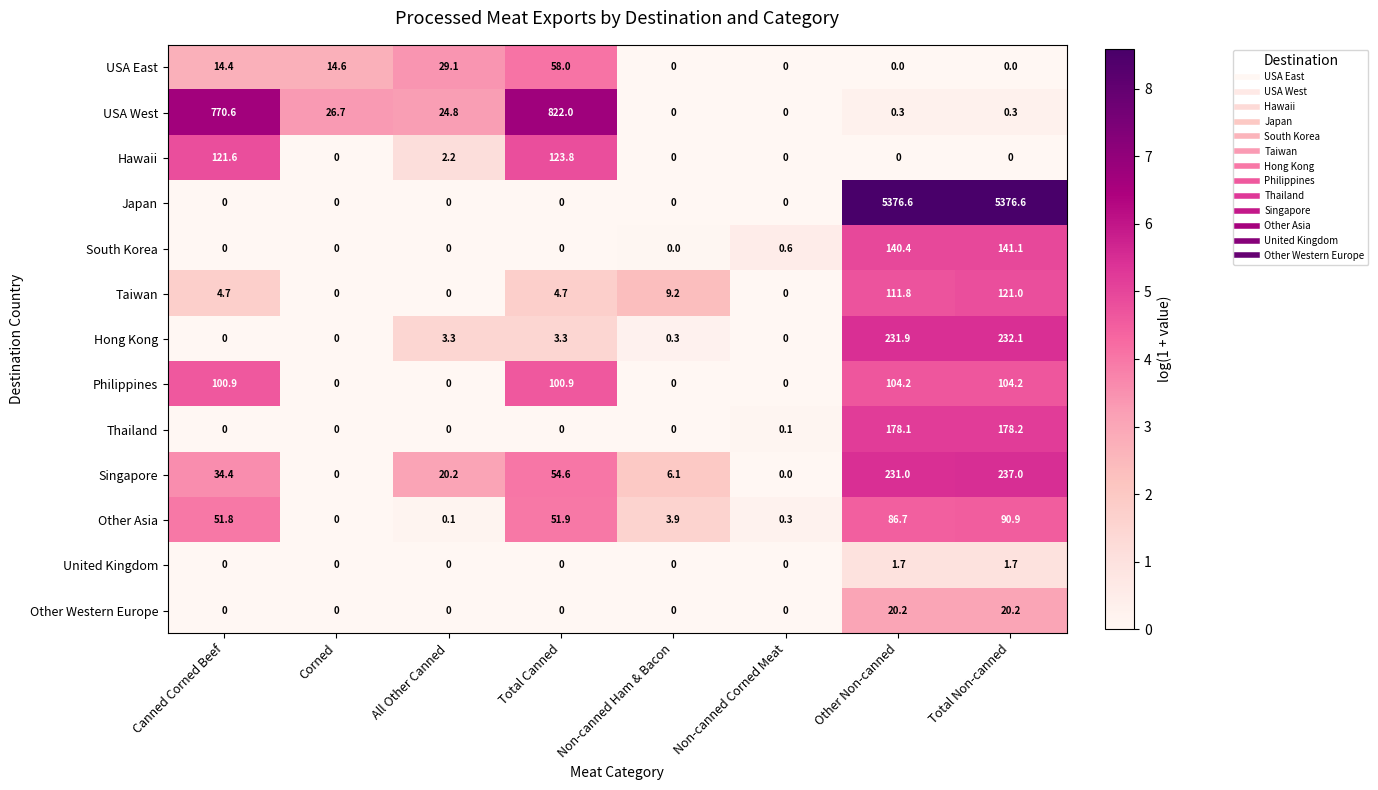

What is the greatest value displayed?

5376.6